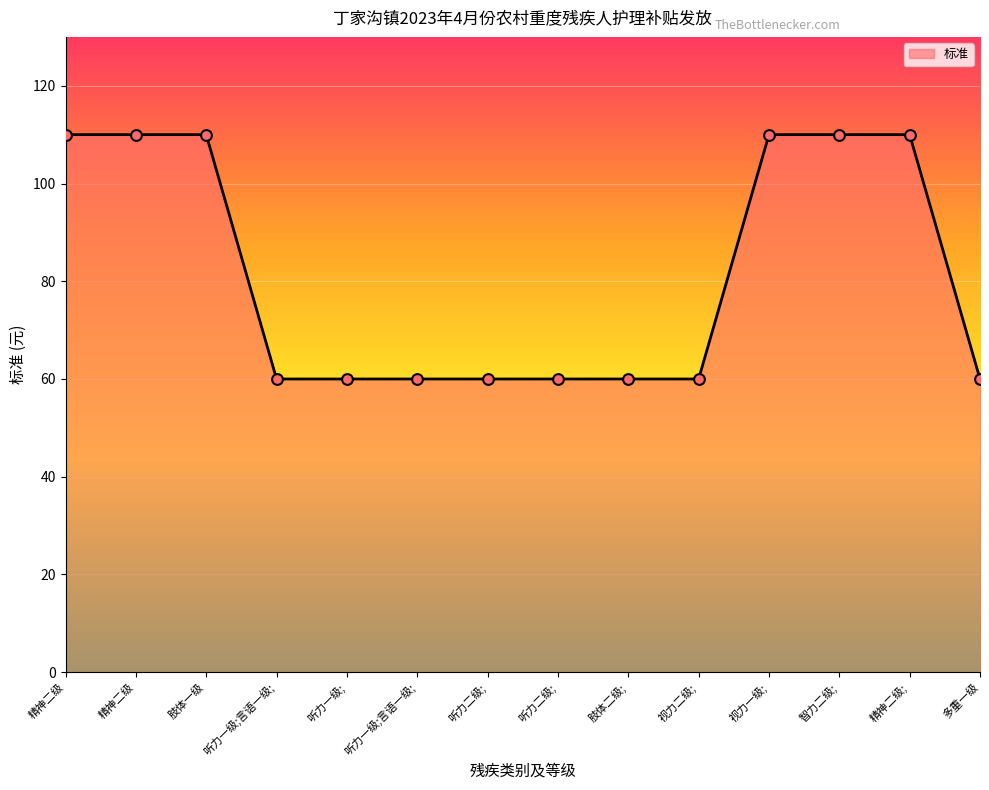

Approximately how many times larger is the value at 听力二级; compared to 听力一级;言语一级;?

1.0